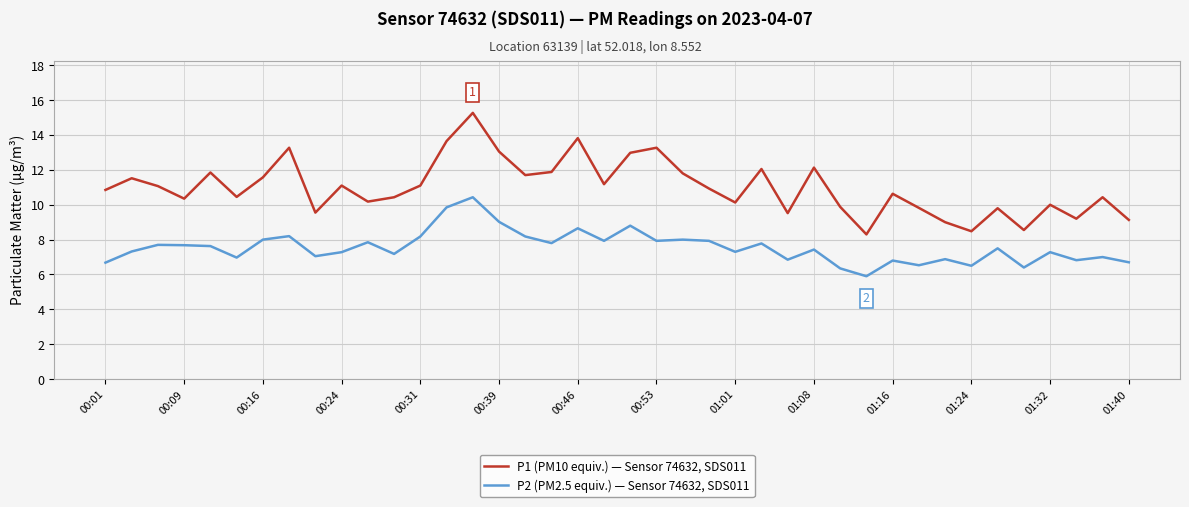

True or false: P1 (PM10 equiv.) — Sensor 74632, SDS011 and P2 (PM2.5 equiv.) — Sensor 74632, SDS011 intersect in this chart.

False